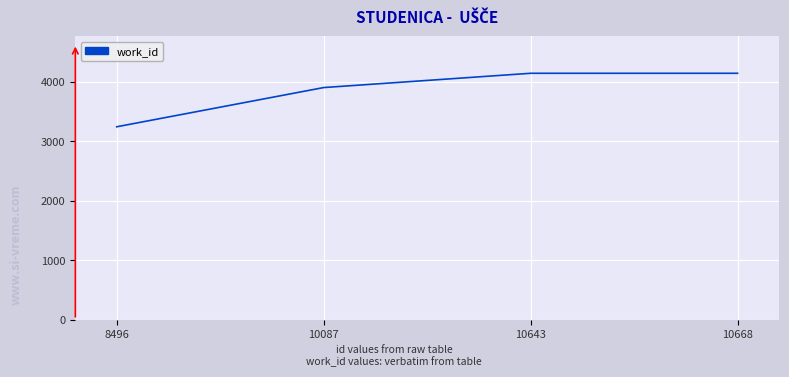

At which label is the value closest to 3691?

10087